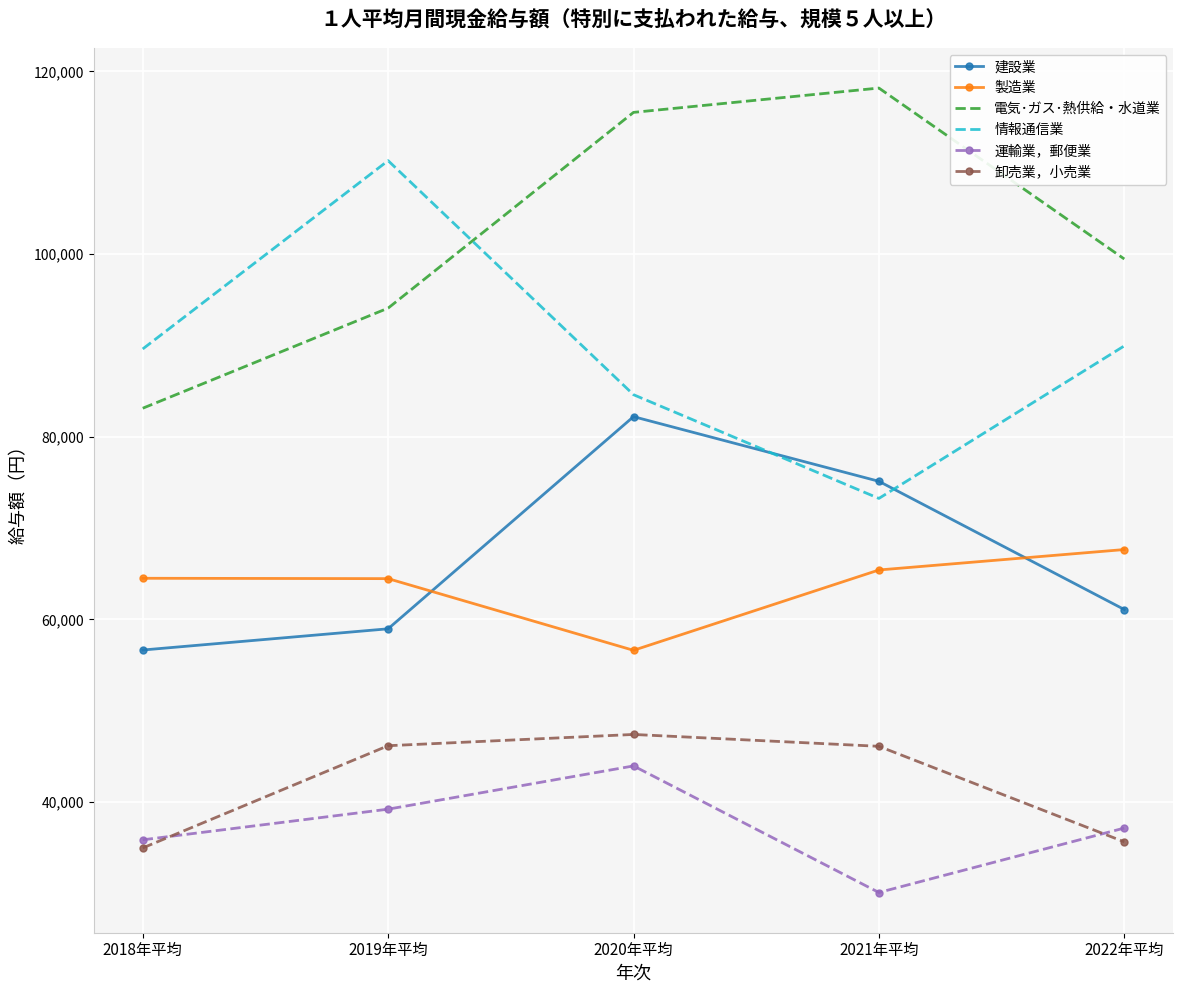

Which series has the largest total across all categories?

電気･ガス･熱供給・水道業